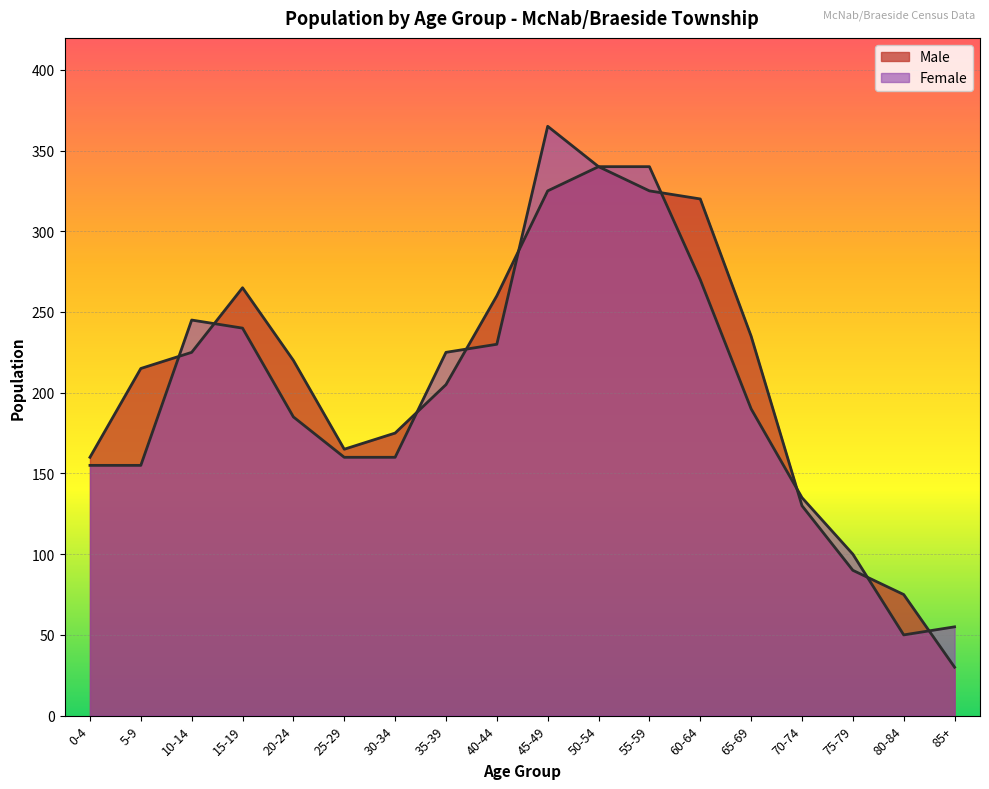

Between 15-19 and 25-29, which series saw the biggest shift?

Male